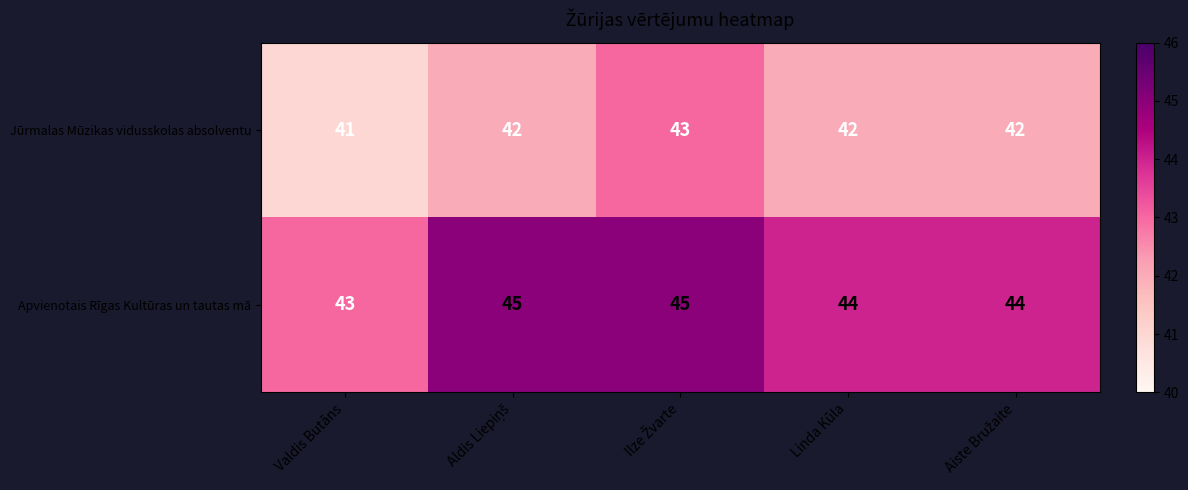

What is the greatest value displayed?

45